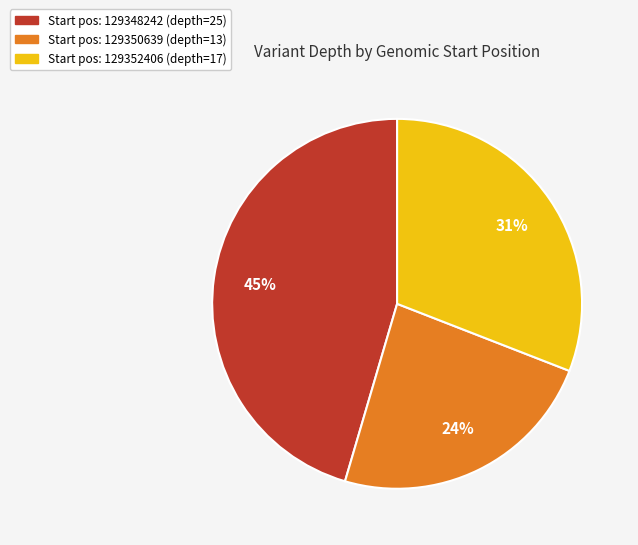

Count the number of slices in the pie.

3